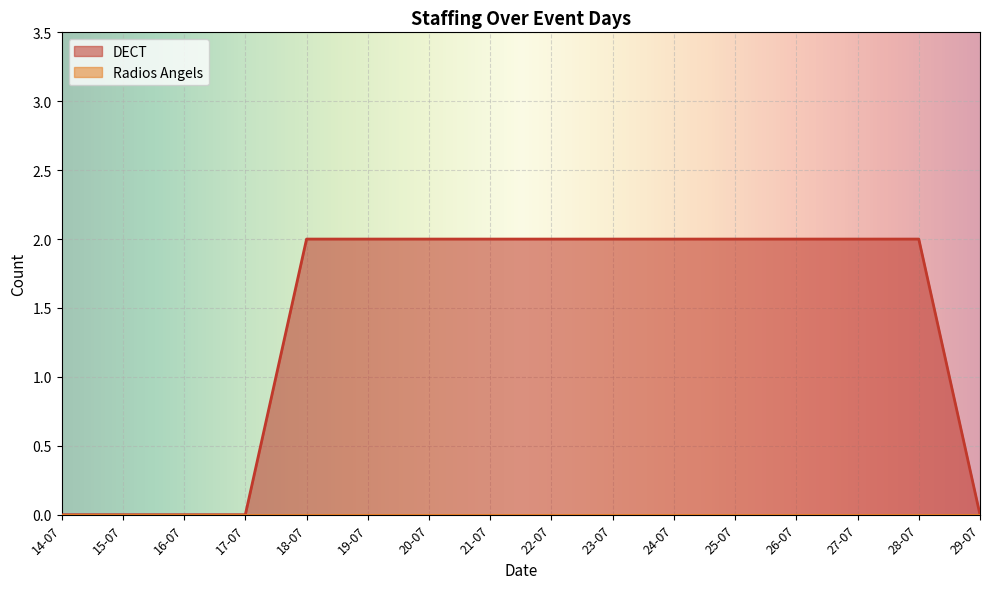

How many lines are shown in the chart?

2